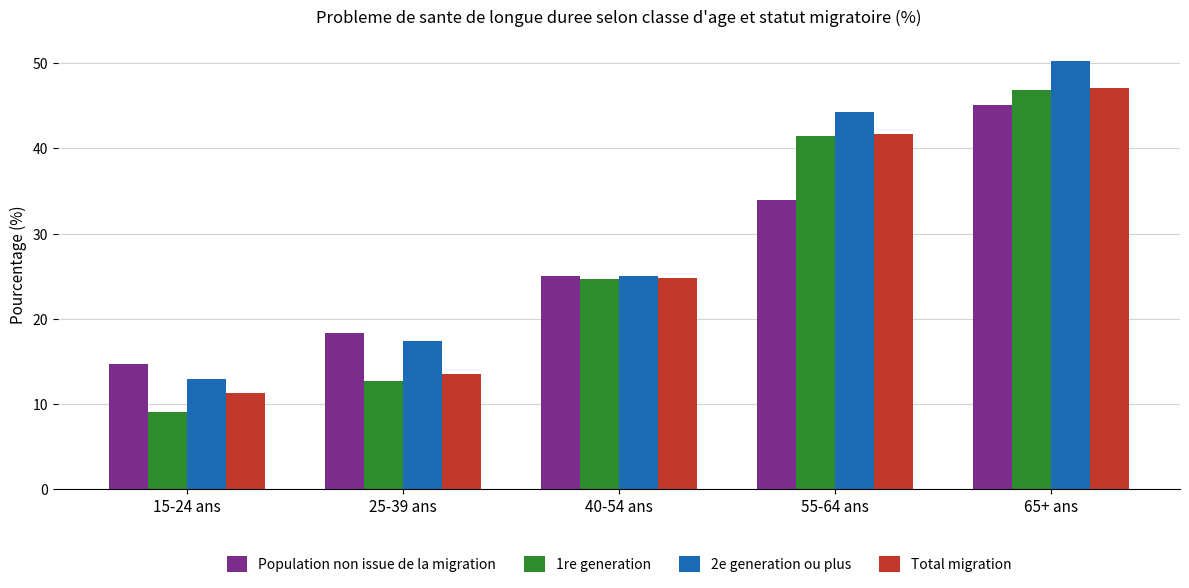

The 1re generation series shows 82.8 at 65+ ans. True or false?

False